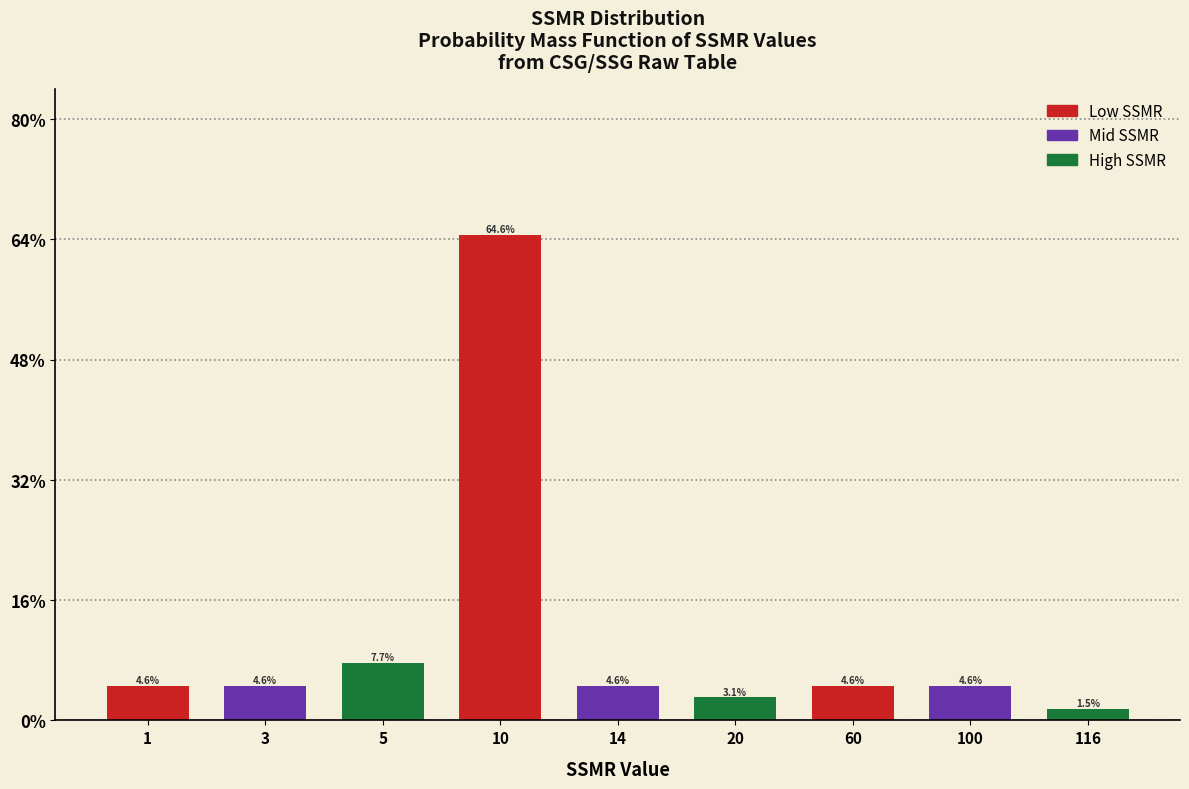

Reading left to right, what are all the values shown in this chart?

1=4.6	3=4.6	5=7.7	10=64.6	14=4.6	20=3.1	60=4.6	100=4.6	116=1.5